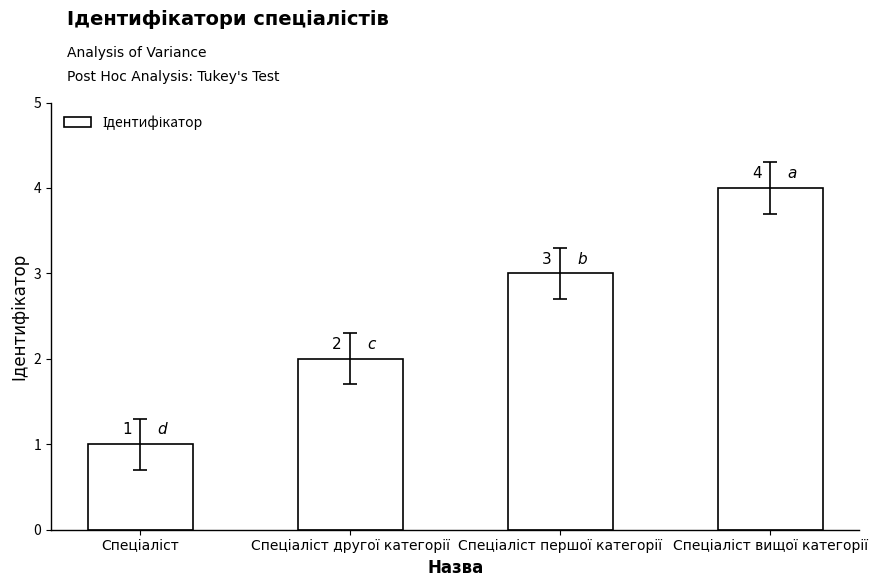

Count the values in the range 2 to 4.

3